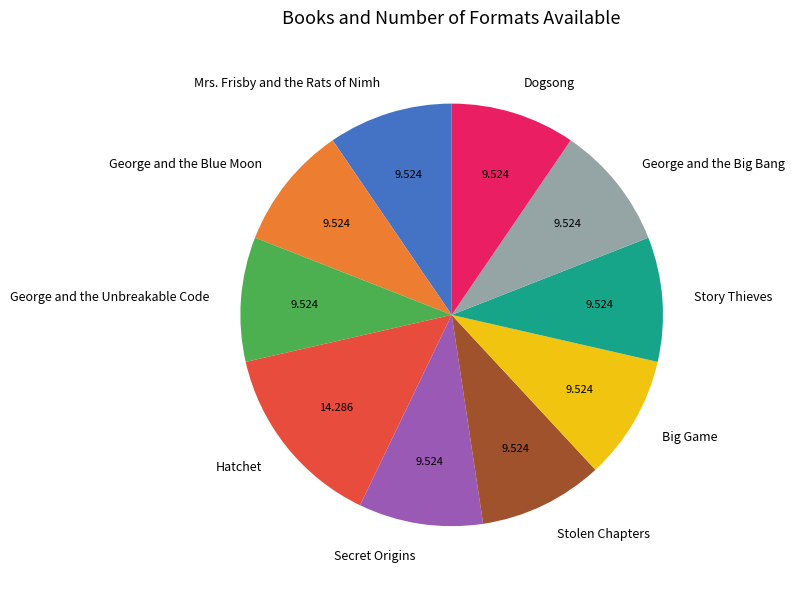

Do George and the Blue Moon and Story Thieves together represent more than half of the pie?

No